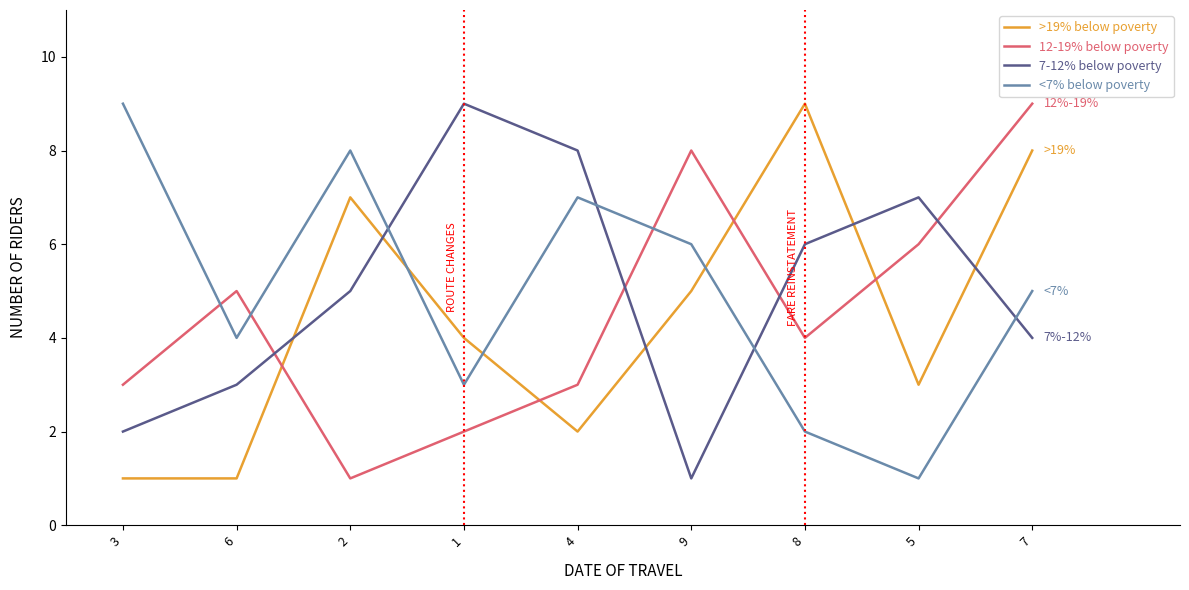

Reading right to left, extract all data points from this chart.

>19%: 7=8	5=3	8=9	9=5	4=2	1=4	2=7	6=1	3=1
12%-19%: 7=9	5=6	8=4	9=8	4=3	1=2	2=1	6=5	3=3
7%-12%: 7=4	5=7	8=6	9=1	4=8	1=9	2=5	6=3	3=2
<7%: 7=5	5=1	8=2	9=6	4=7	1=3	2=8	6=4	3=9